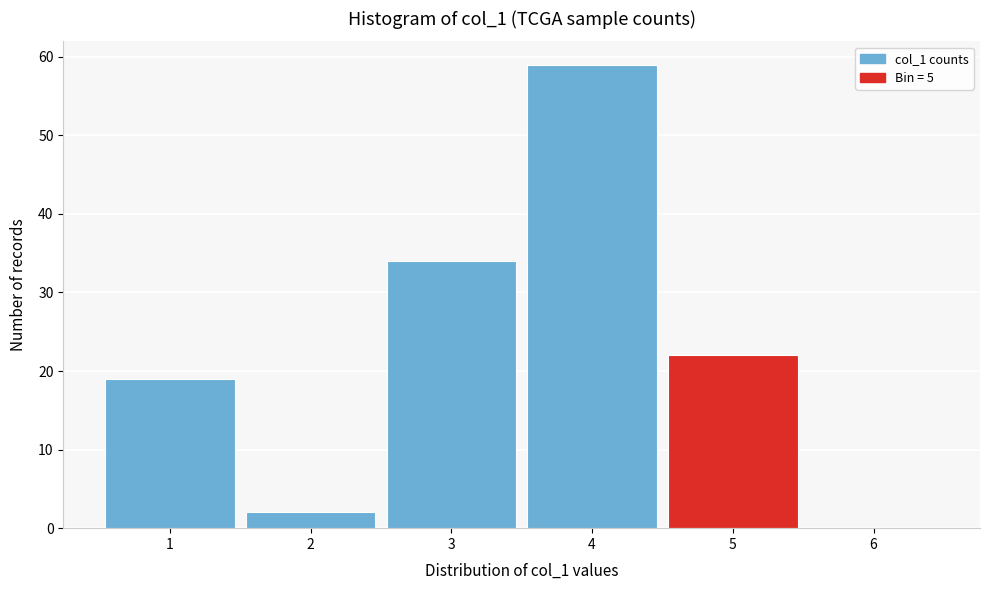

Reading left to right, list every bar in this chart as the range it spans on the x-axis followed by its height. The values are not printed on the chart, so give them approximately, as read against the axis.

0.5 to 1.5: 19
1.5 to 2.5: 2
2.5 to 3.5: 34
3.5 to 4.5: 59
4.5 to 5.5: 22
5.5 to 6.5: 0